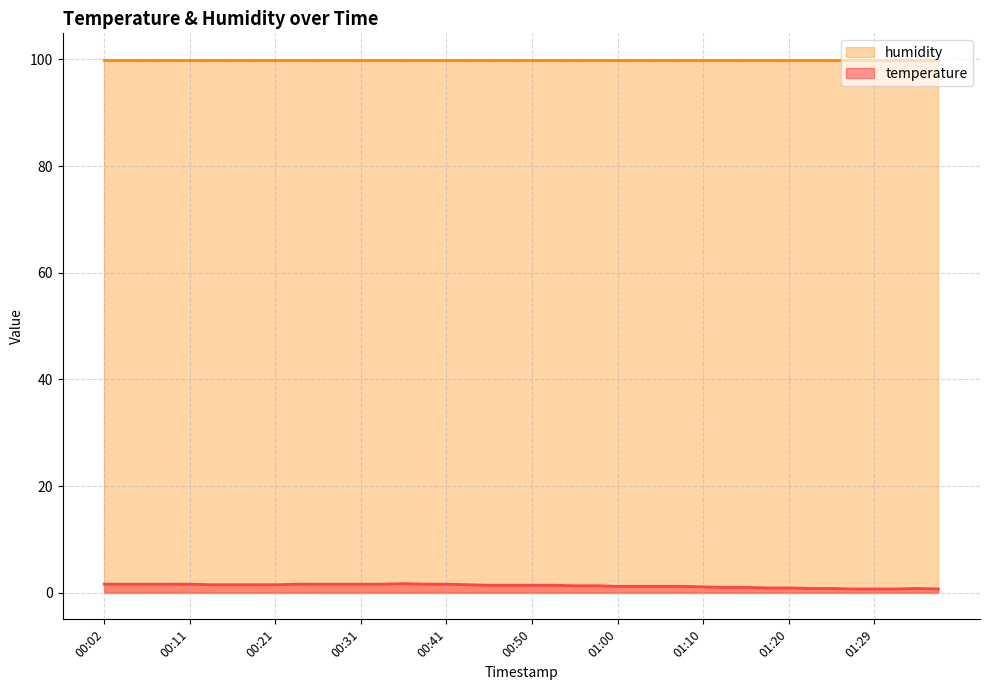

Is it true that the value at 00:16 is 2.6?

False